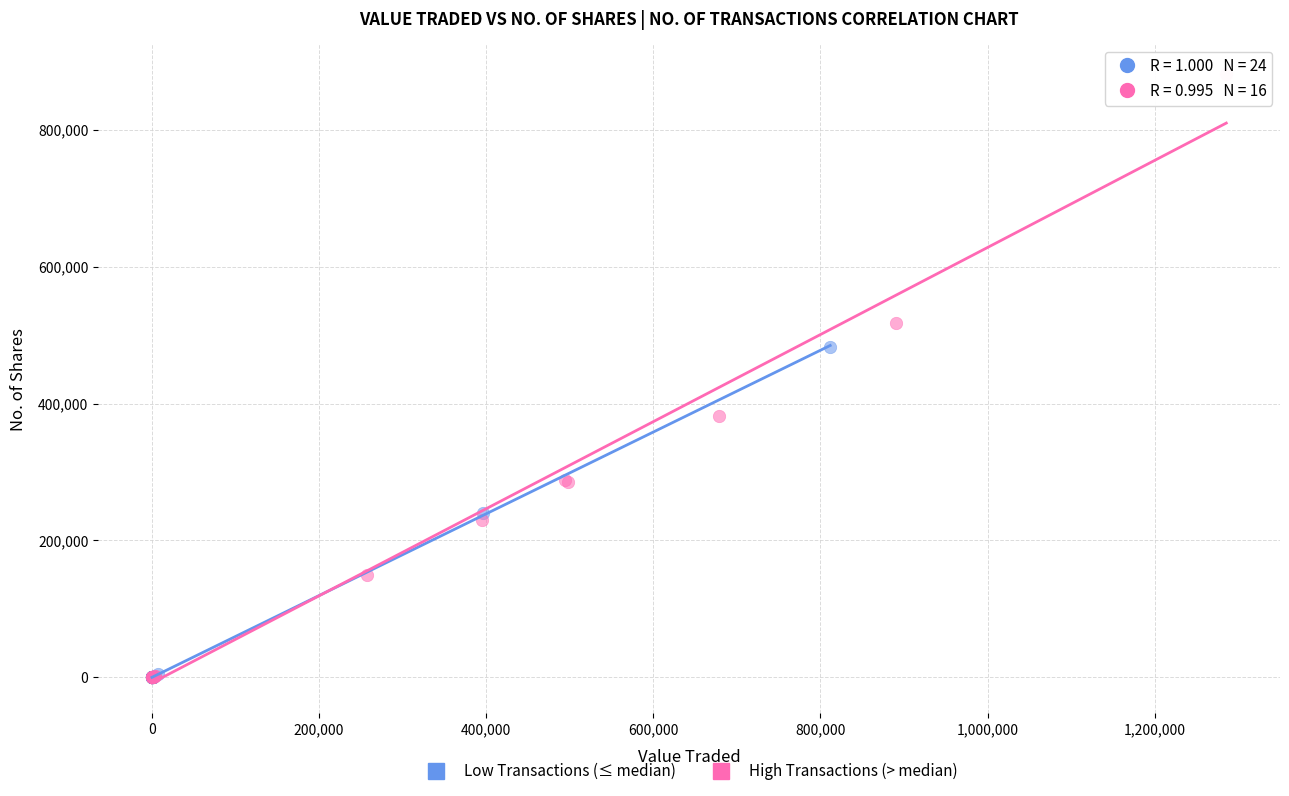

Which series contains the highest Y value?

High Transactions (> median)